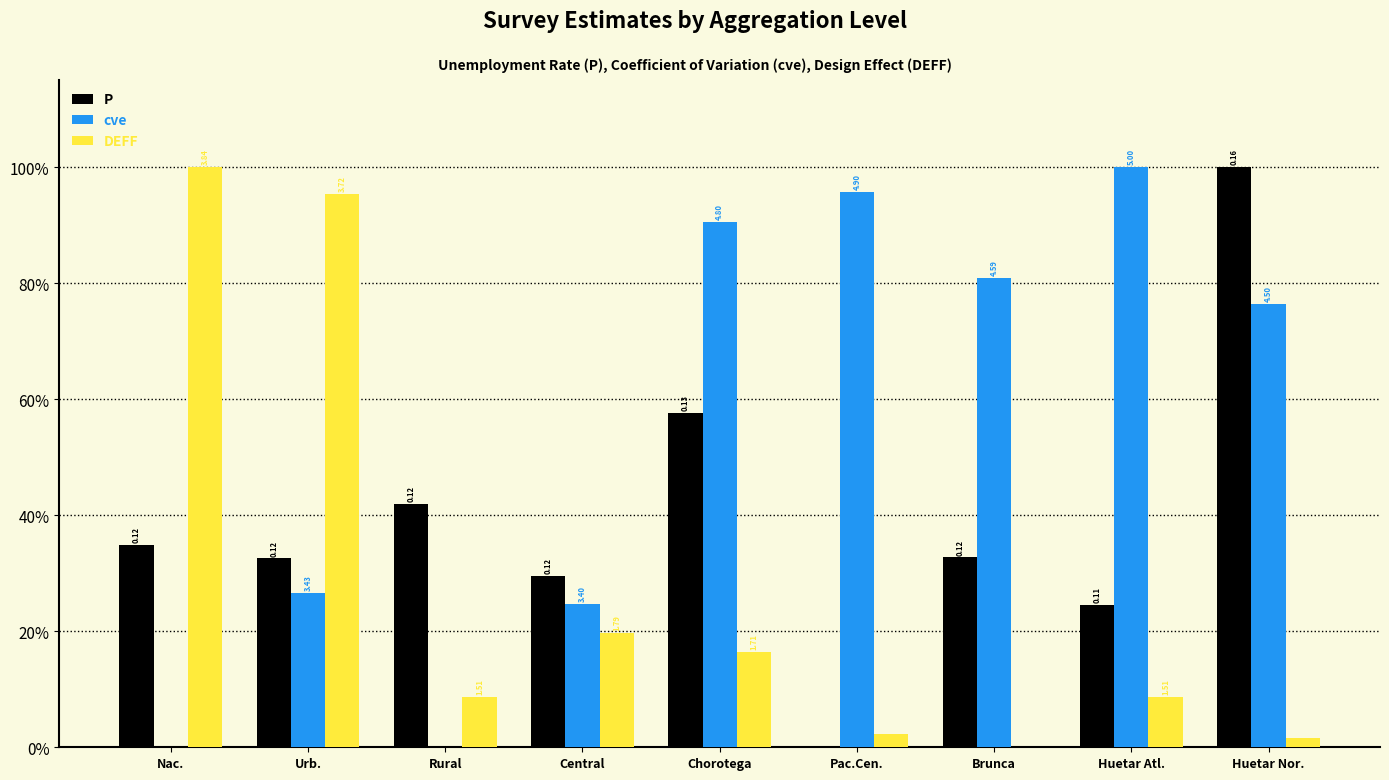

What is the average value of the P series?

0.4